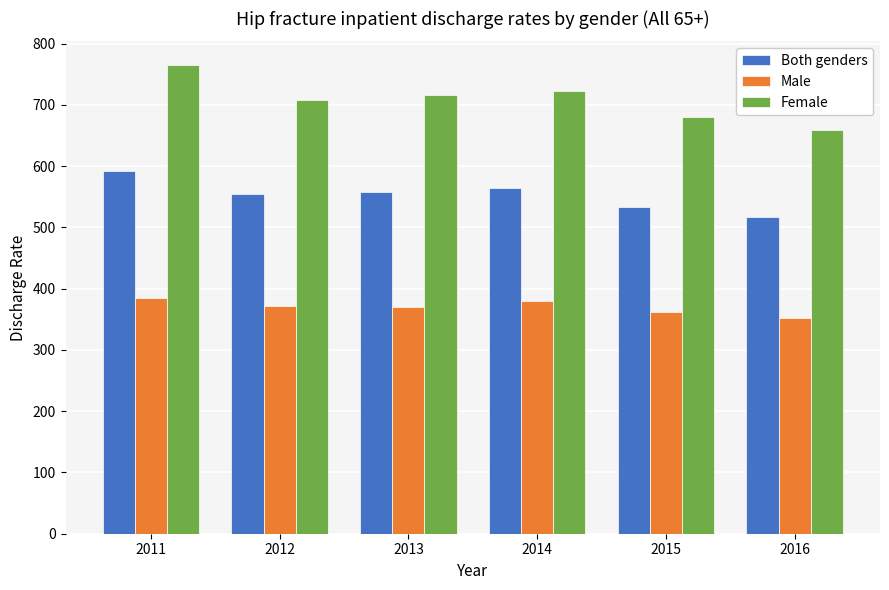

List the series in order of their peak value, highest first.

Female, Both genders, Male